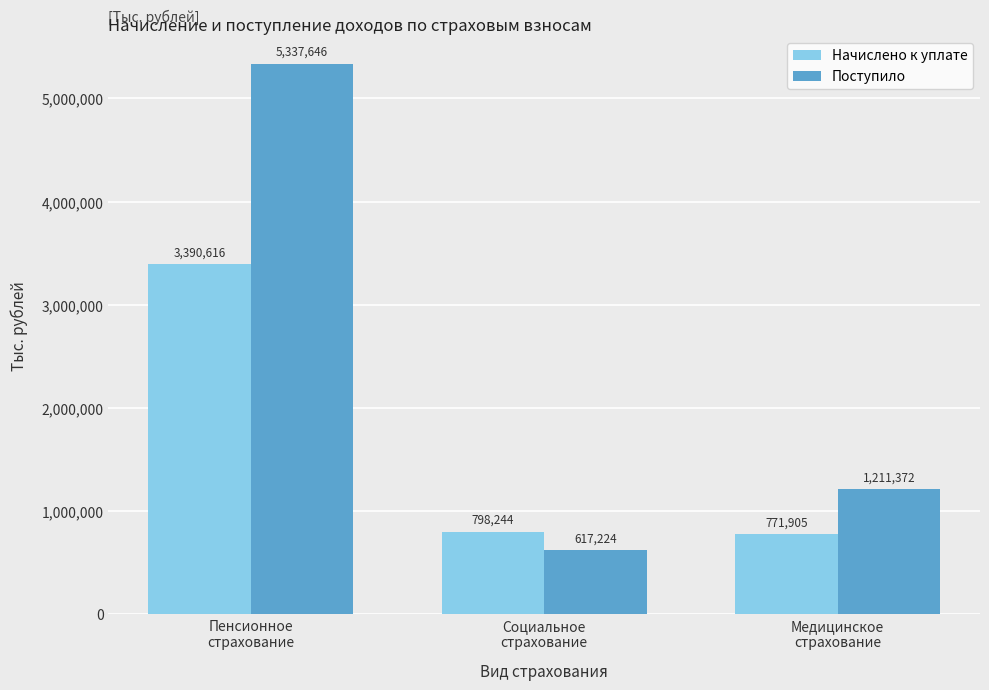

True or false: Поступило has a value of 931378 at Социальное
страхование.

False